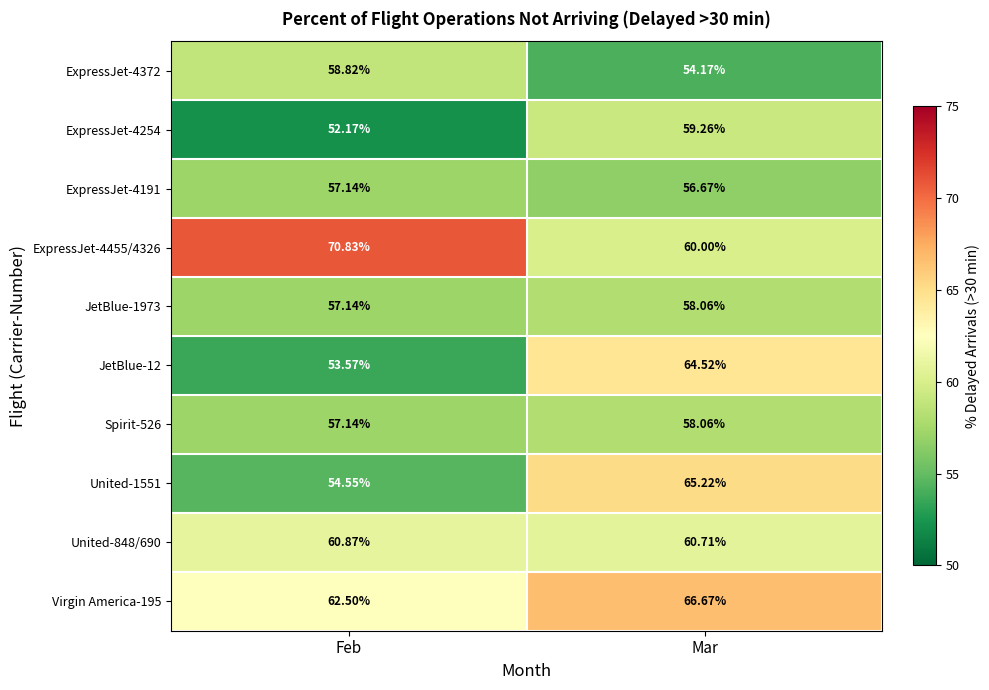

At which label does United-1551 first exceed 65?

Mar